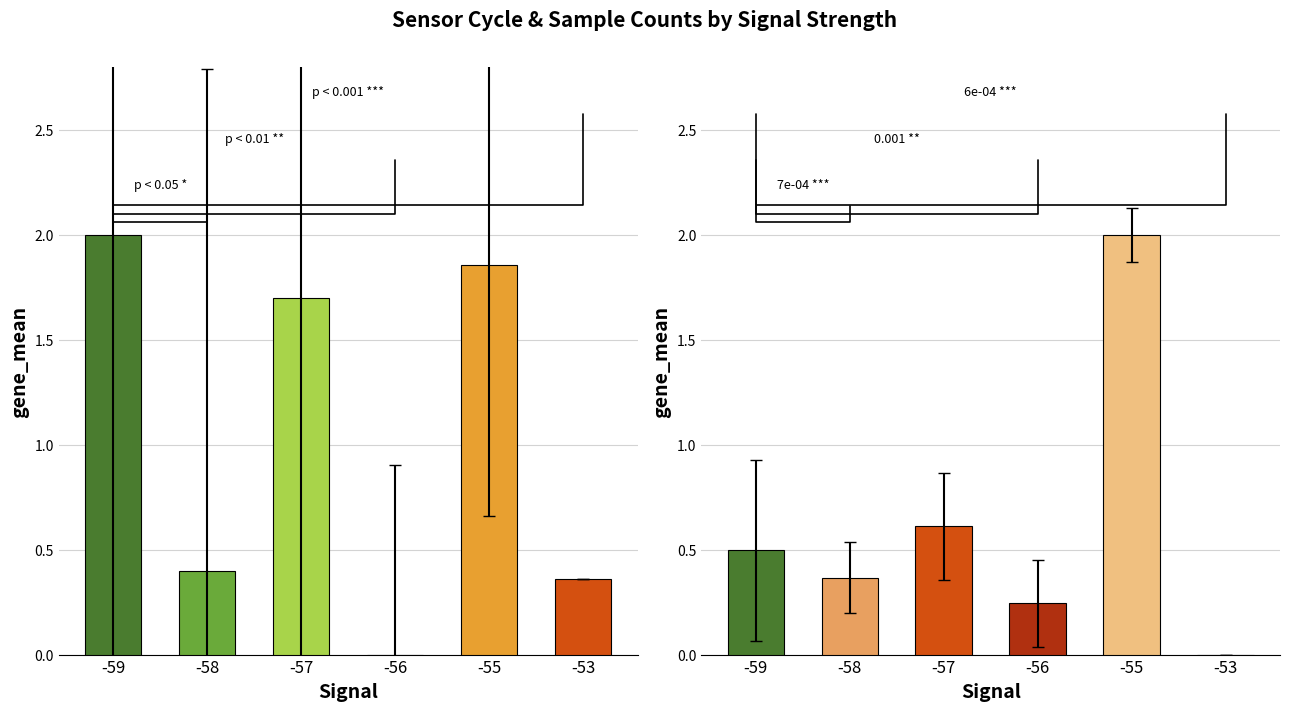

Reading left to right, list all the values displayed in this chart.

Samples (norm.): 2.0	0.4	1.7	0.0	1.9	0.4
Max_cycle (norm.): 0.5	0.4	0.6	0.2	2.0	0.0